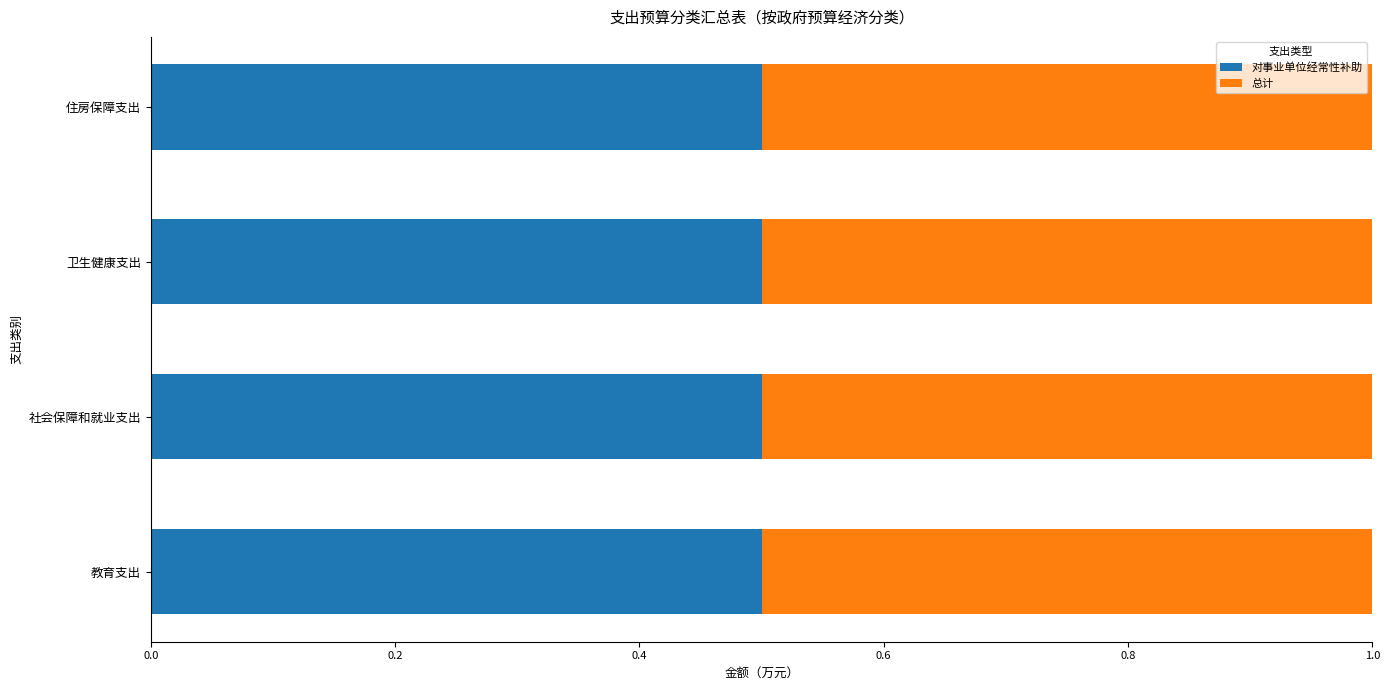

True or false: 总计 has a value of 4.8 at 住房保障支出.

False